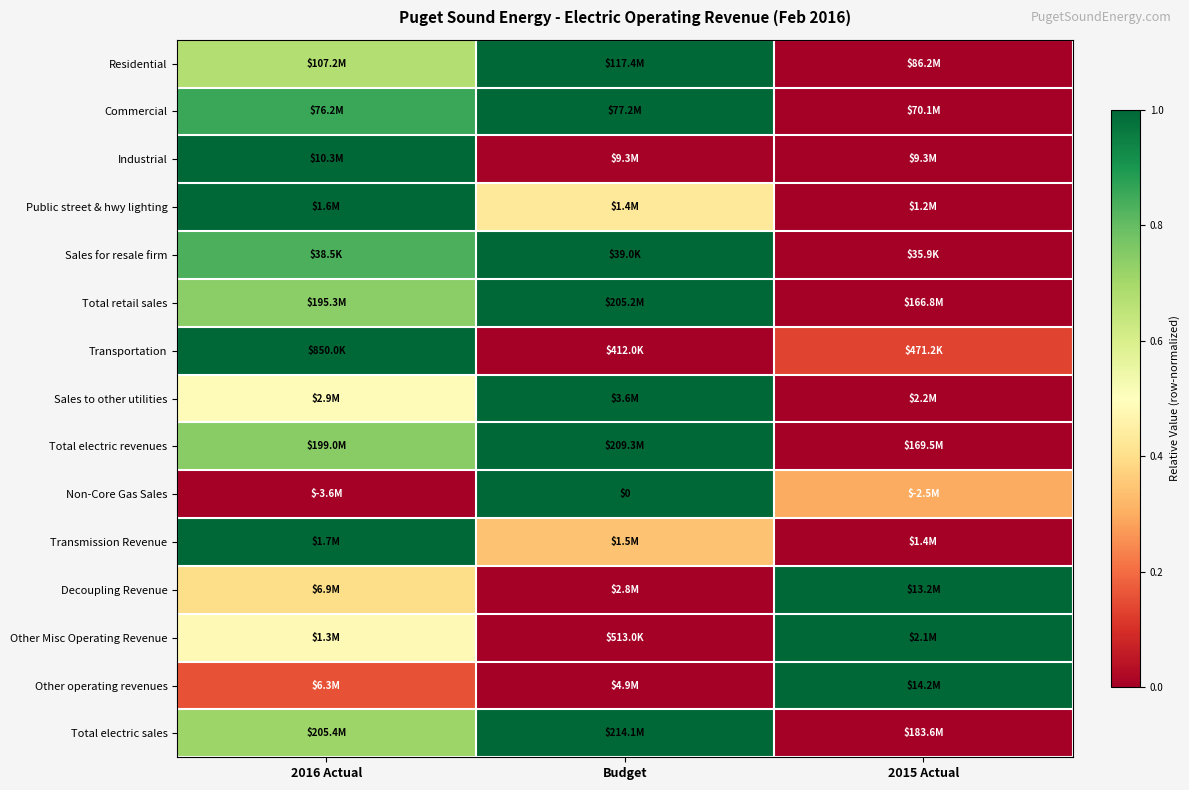

List the labels in order of Total electric sales value, largest first.

Budget, 2016 Actual, 2015 Actual